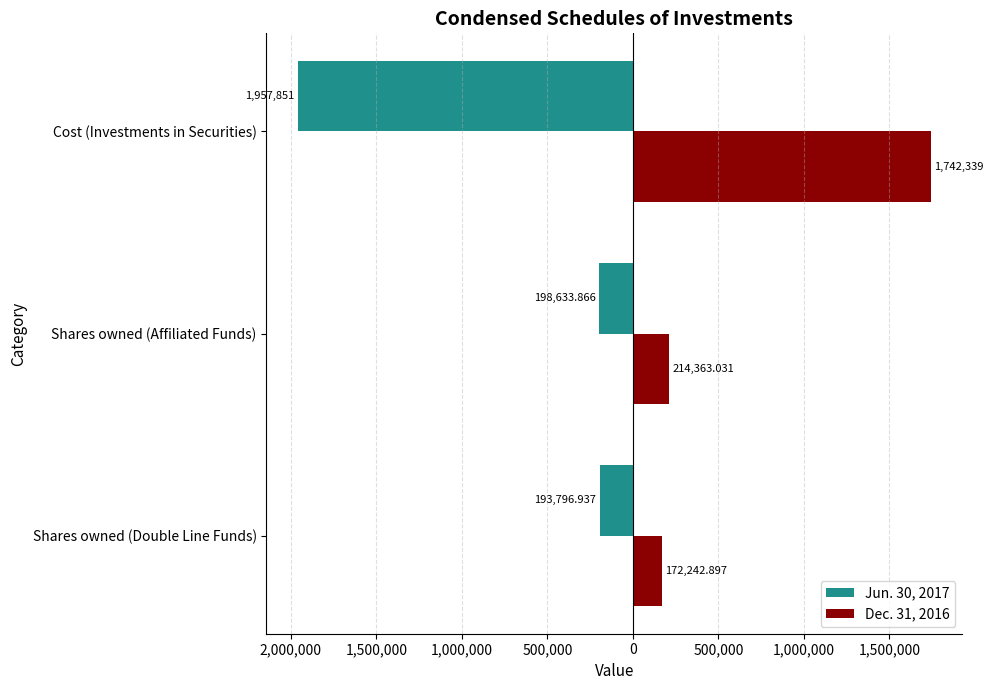

What are all the series names shown in the legend?

Jun. 30, 2017, Dec. 31, 2016